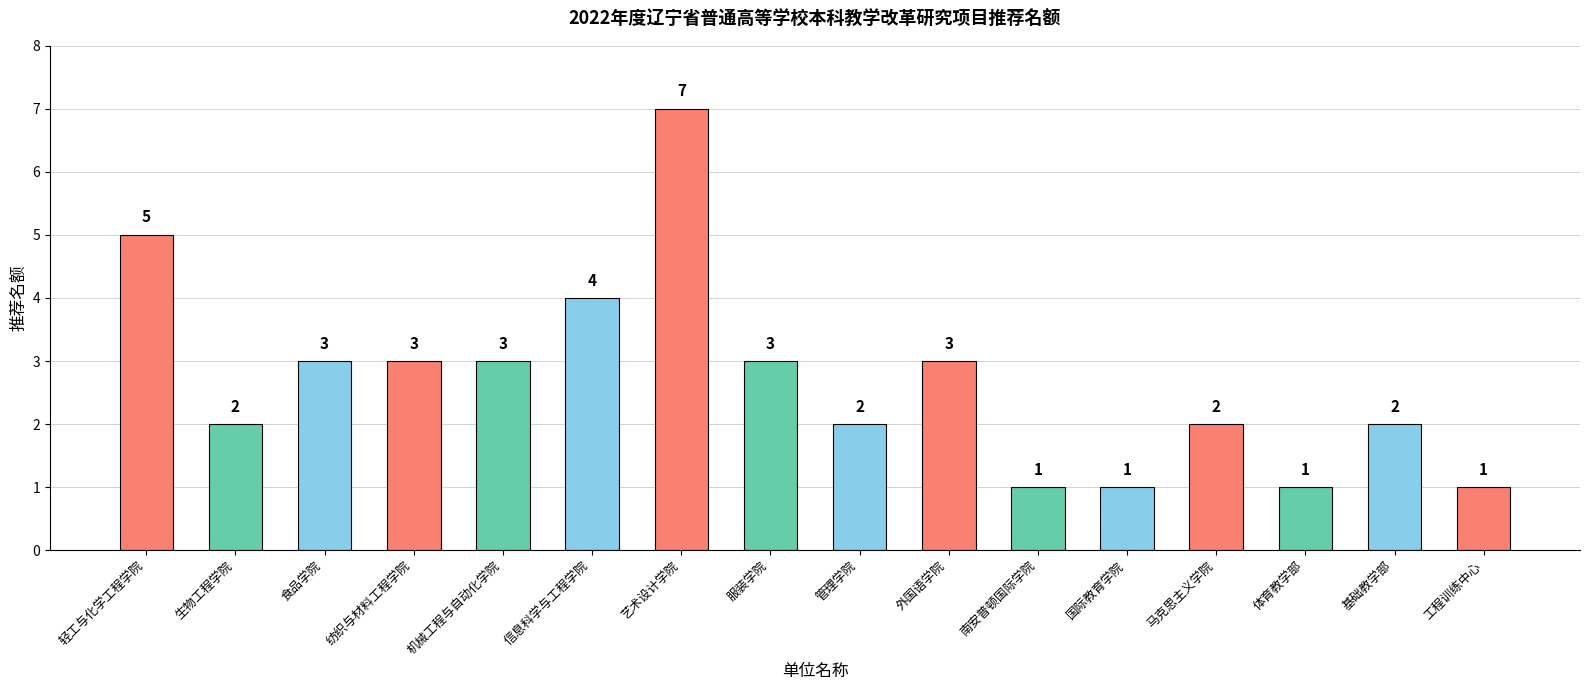

Where is the data nearest to the value 4?

信息科学与工程学院